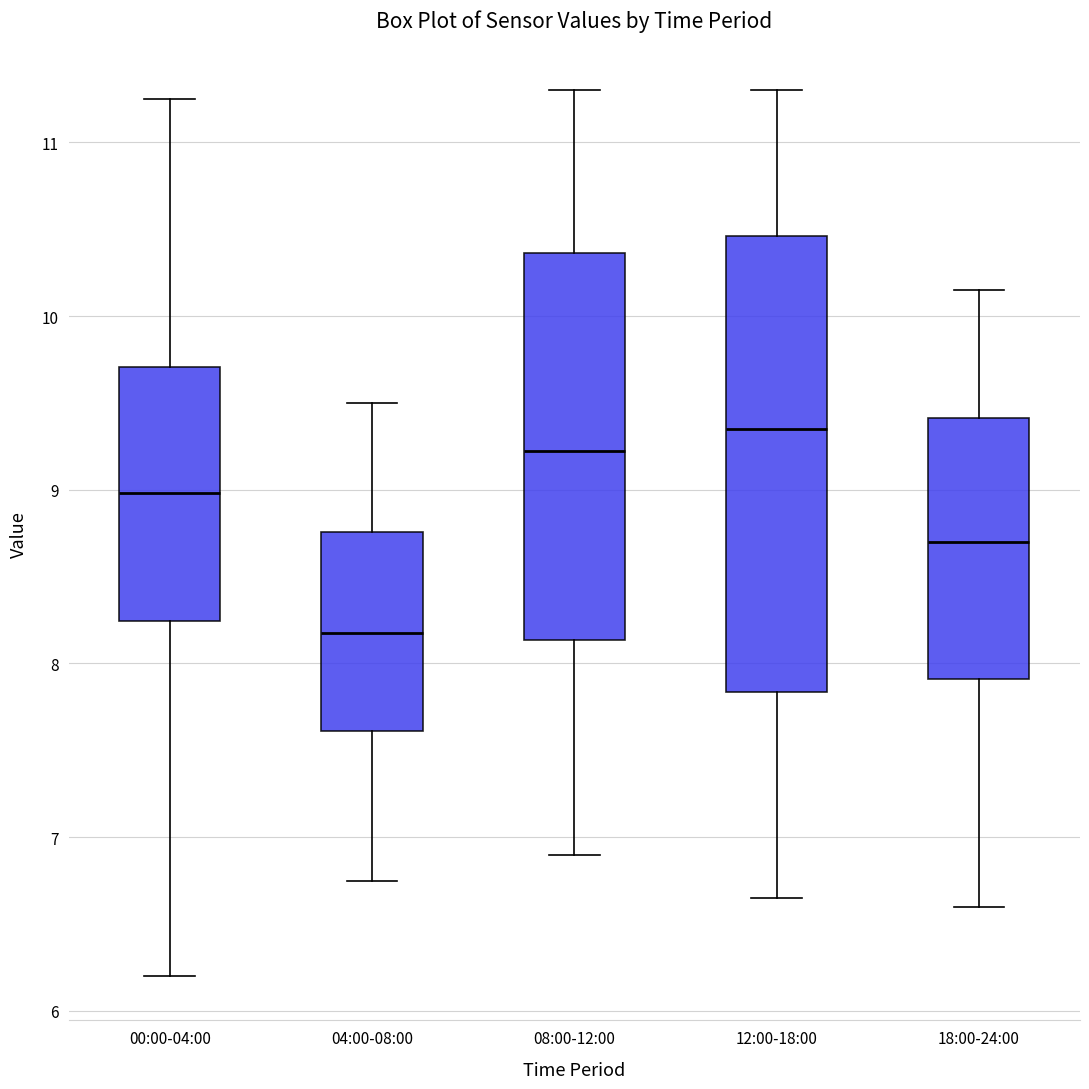

Reading left to right, transcribe this box plot: for each box, give where its median line is, the range the box spans, and where its two whiskers end, as read against the y-axis. The values are not printed on the chart, so give them approximately, as read against the axis.

00:00-04:00: median 9.0, box 8.2 to 9.7, whiskers 6.2 to 11.3
04:00-08:00: median 8.2, box 7.6 to 8.8, whiskers 6.8 to 9.5
08:00-12:00: median 9.2, box 8.1 to 10.4, whiskers 6.9 to 11.3
12:00-18:00: median 9.4, box 7.8 to 10.5, whiskers 6.7 to 11.3
18:00-24:00: median 8.7, box 7.9 to 9.4, whiskers 6.6 to 10.2